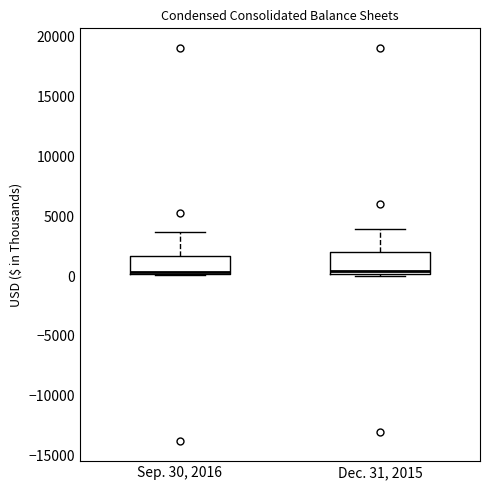

Reading left to right, transcribe this box plot: for each box, give where its median line is, the range the box spans, and where its two whiskers end, as read against the y-axis. The values are not printed on the chart, so give them approximately, as read against the axis.

Sep. 30, 2016: median 500, box 0 to 1500, whiskers 0 to 3500
Dec. 31, 2015: median 500, box 0 to 2000, whiskers 0 to 4000